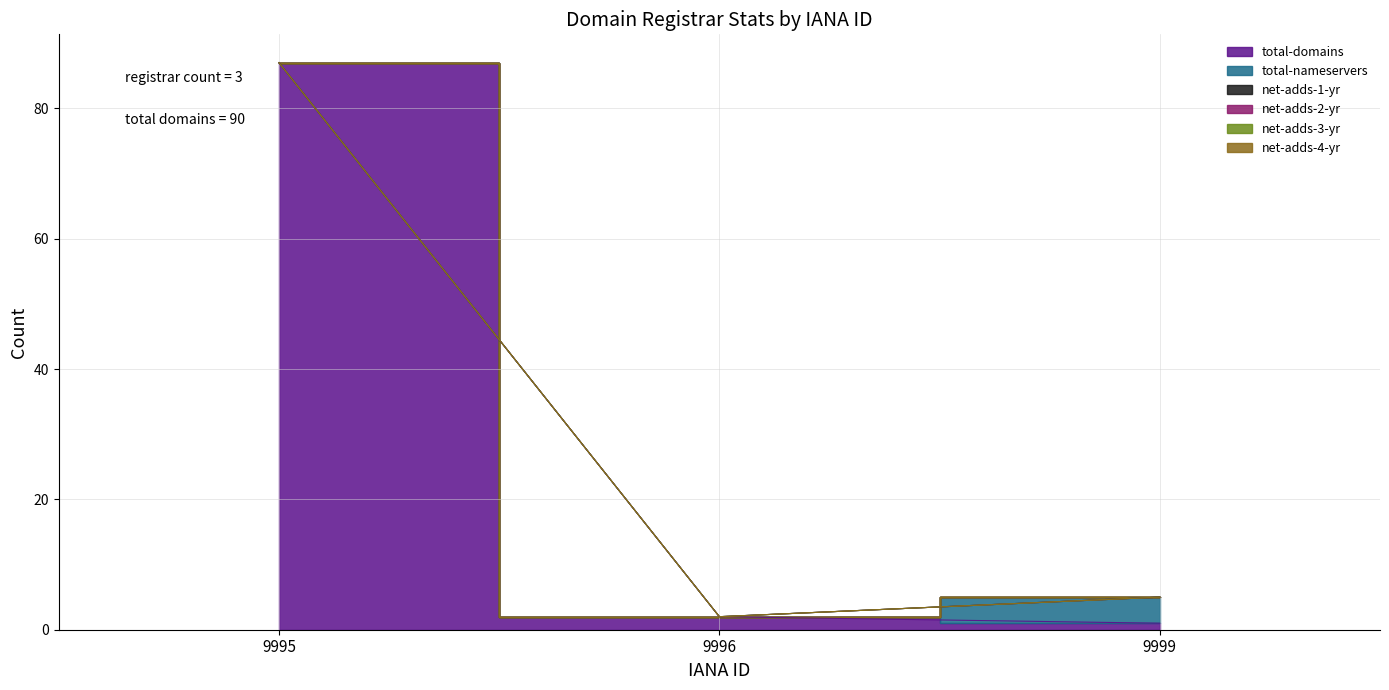

How many categories are shown in the chart?

3